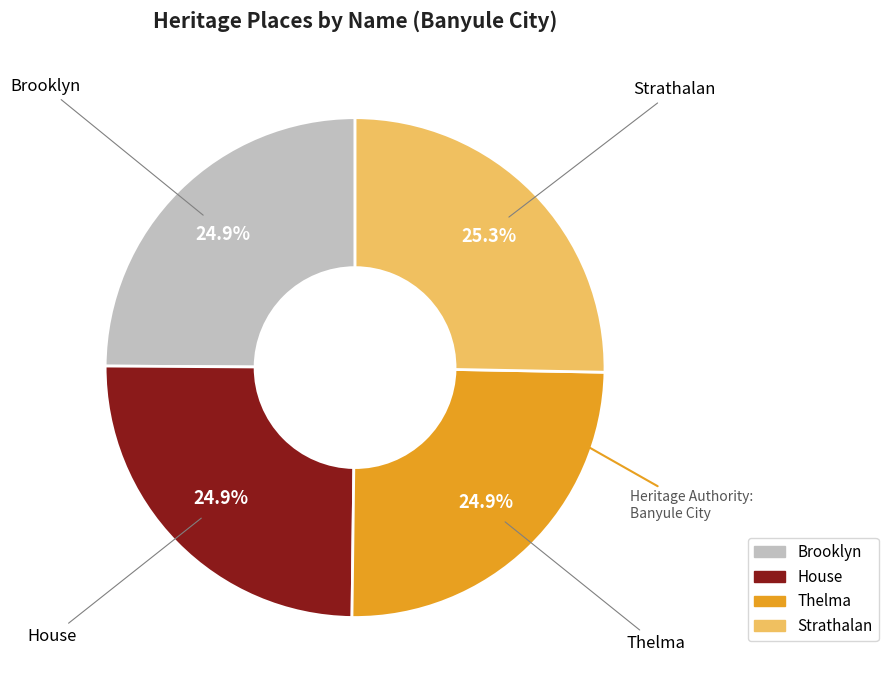

What is the ratio of the value at House to the value at Thelma?

1.0